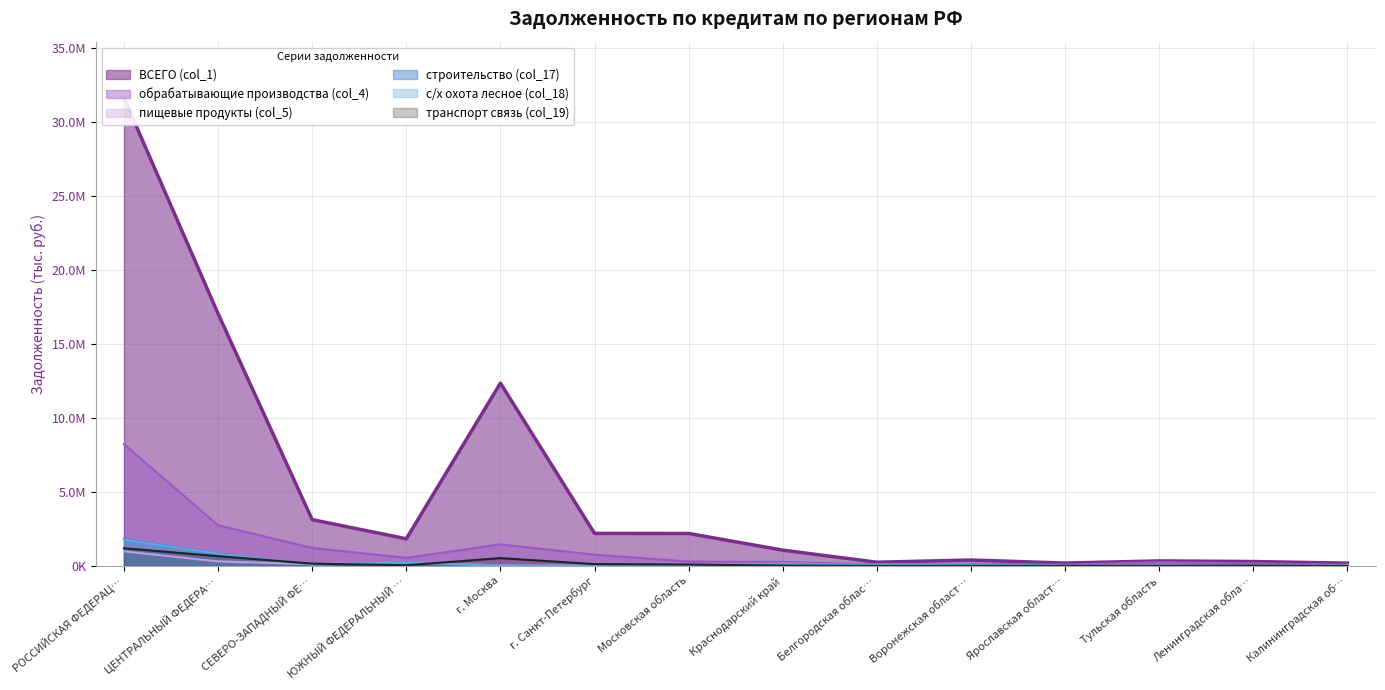

In обрабатывающие производства (col_4), how many points are higher than both neighbors (excluding endpoints)?

3